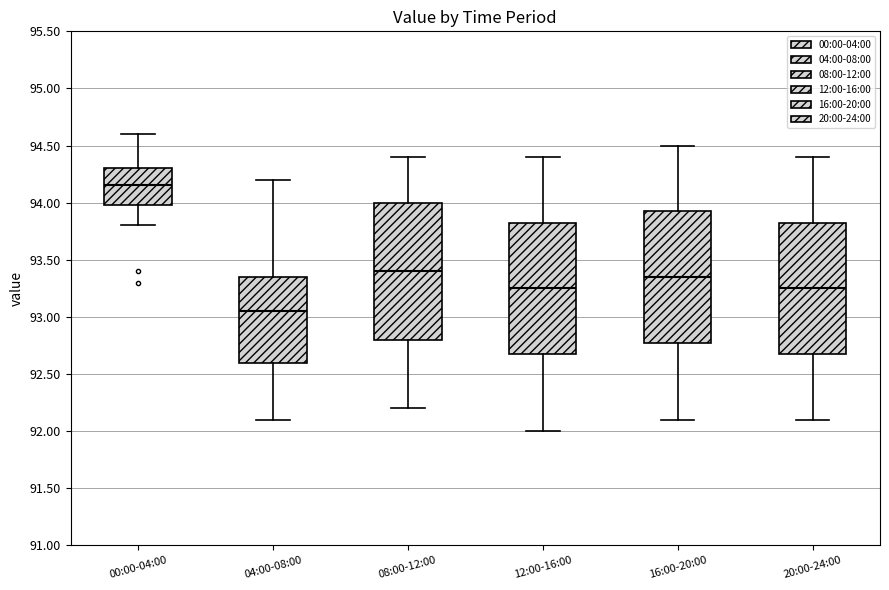

Where is the upper edge of the box for 12:00-16:00 on the y-axis? The values are not printed on the chart, so give them approximately, as read against the axis.

93.85